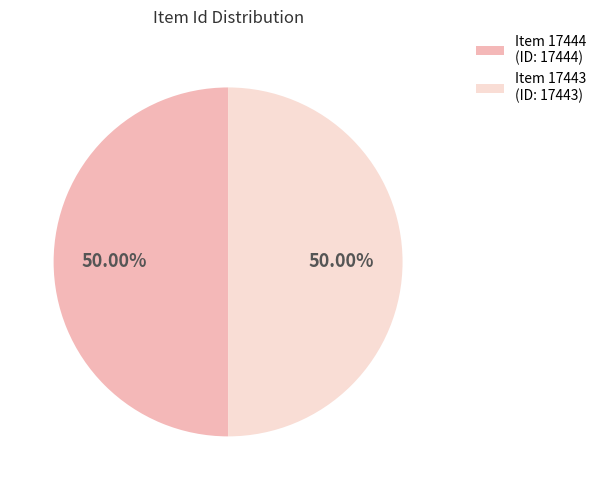

How much of the chart is everything except Item 17443?

50.0%